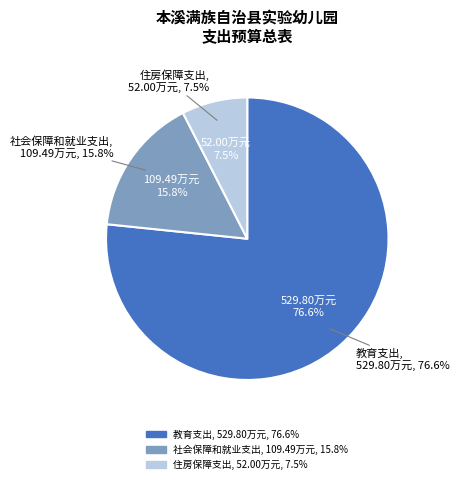

To the nearest percent, what portion does 社会保障和就业支出 represent?

16%